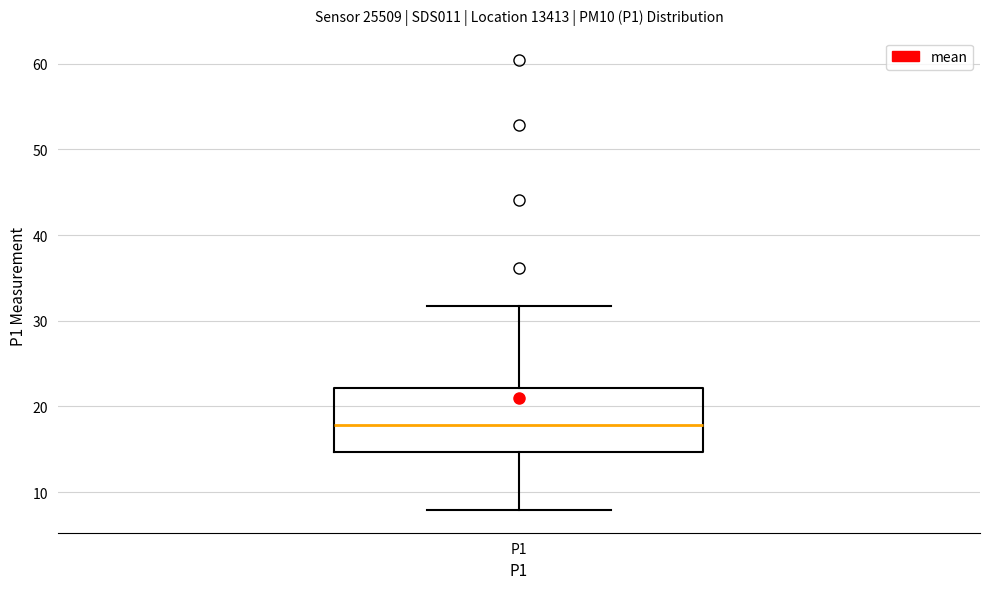

Transcribe this box plot: give where the median line is, the range the box spans, and where the two whiskers end, as read against the y-axis. The values are not printed on the chart, so give them approximately, as read against the axis.

median 18, box 15 to 22, whiskers 8 to 32